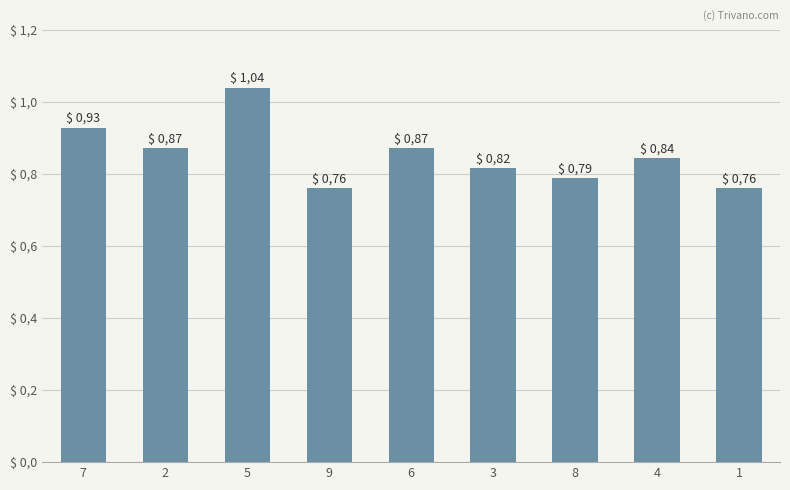

Where is the data nearest to the value 0?

9